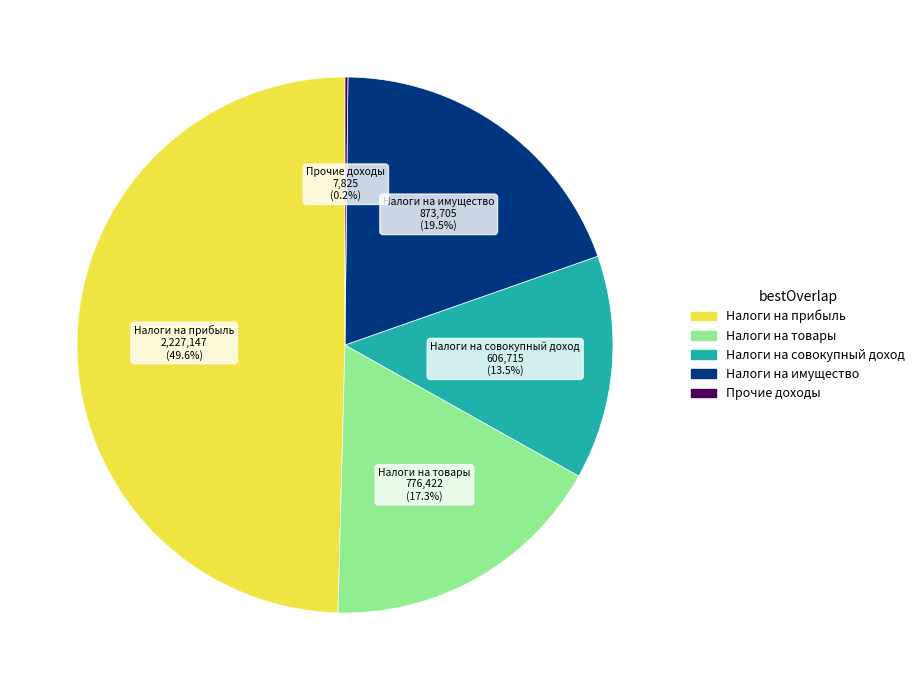

What is the largest slice in the pie chart?

Налоги на прибыль